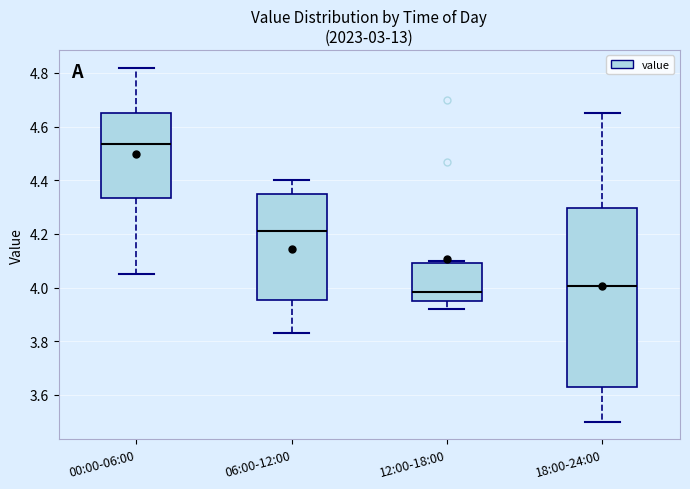

Reading left to right, transcribe this box plot: for each box, give where its median line is, the range the box spans, and where its two whiskers end, as read against the y-axis. The values are not printed on the chart, so give them approximately, as read against the axis.

00:00-06:00: median 4.54, box 4.34 to 4.66, whiskers 4.06 to 4.82
06:00-12:00: median 4.22, box 3.96 to 4.34, whiskers 3.84 to 4.40
12:00-18:00: median 3.98, box 3.96 to 4.10, whiskers 3.92 to 4.10 (just above the box's upper edge)
18:00-24:00: median 4.00, box 3.64 to 4.30, whiskers 3.50 to 4.66